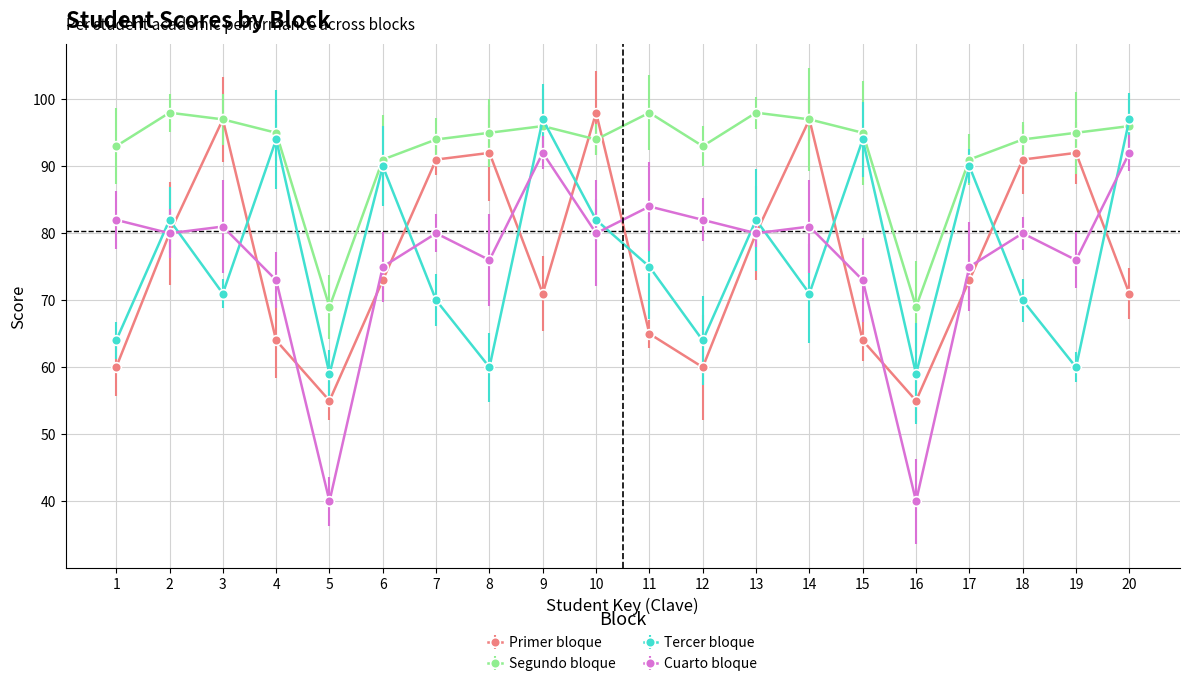

Reading right to left, extract all data points from this chart.

Primer bloque: 20=71	19=92	18=91	17=73	16=55	15=64	14=97	13=80	12=60	11=65	10=98	9=71	8=92	7=91	6=73	5=55	4=64	3=97	2=80	1=60
Segundo bloque: 20=96	19=95	18=94	17=91	16=69	15=95	14=97	13=98	12=93	11=98	10=94	9=96	8=95	7=94	6=91	5=69	4=95	3=97	2=98	1=93
Tercer bloque: 20=97	19=60	18=70	17=90	16=59	15=94	14=71	13=82	12=64	11=75	10=82	9=97	8=60	7=70	6=90	5=59	4=94	3=71	2=82	1=64
Cuarto bloque: 20=92	19=76	18=80	17=75	16=40	15=73	14=81	13=80	12=82	11=84	10=80	9=92	8=76	7=80	6=75	5=40	4=73	3=81	2=80	1=82